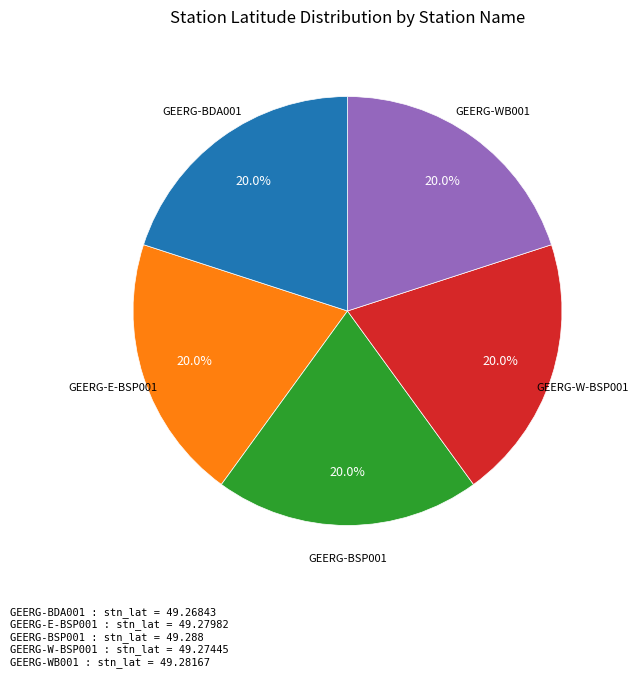

Is there a majority slice in this chart?

No